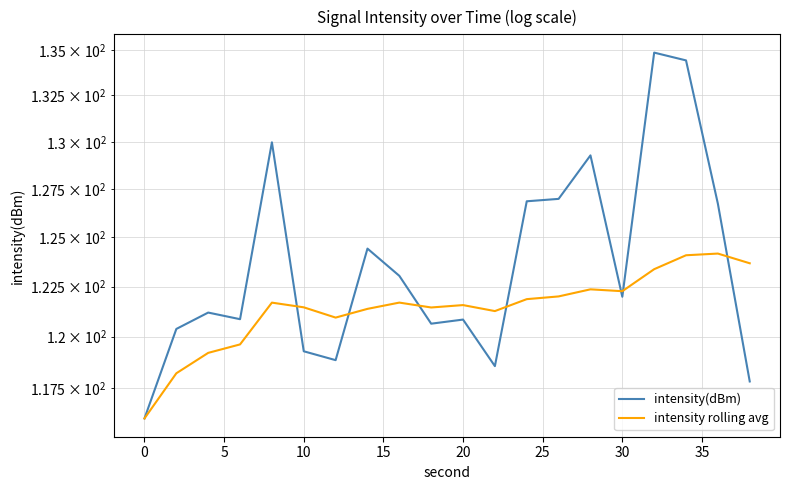

How many times do intensity(dBm) and intensity rolling avg cross each other?

7